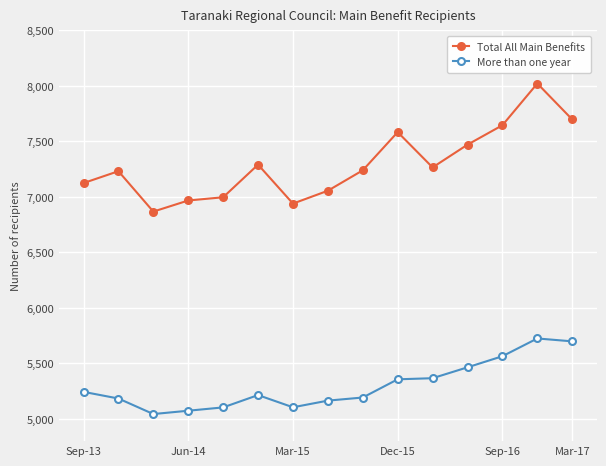

At how many categories does at least one series exceed 6492?

15